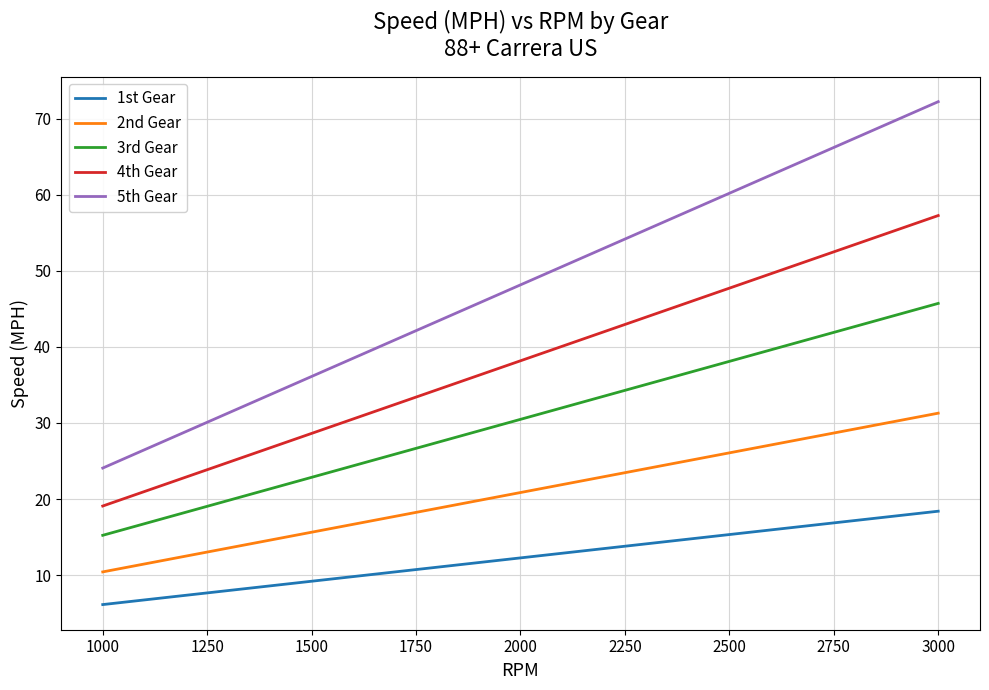

How many series are shown in this chart?

5